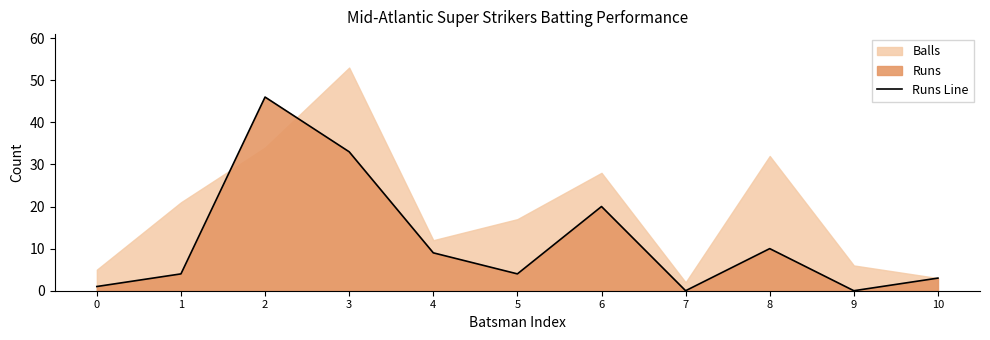

Rank the categories by value from lowest to highest.

7, 9, 0, 10, 1, 5, 4, 8, 6, 3, 2